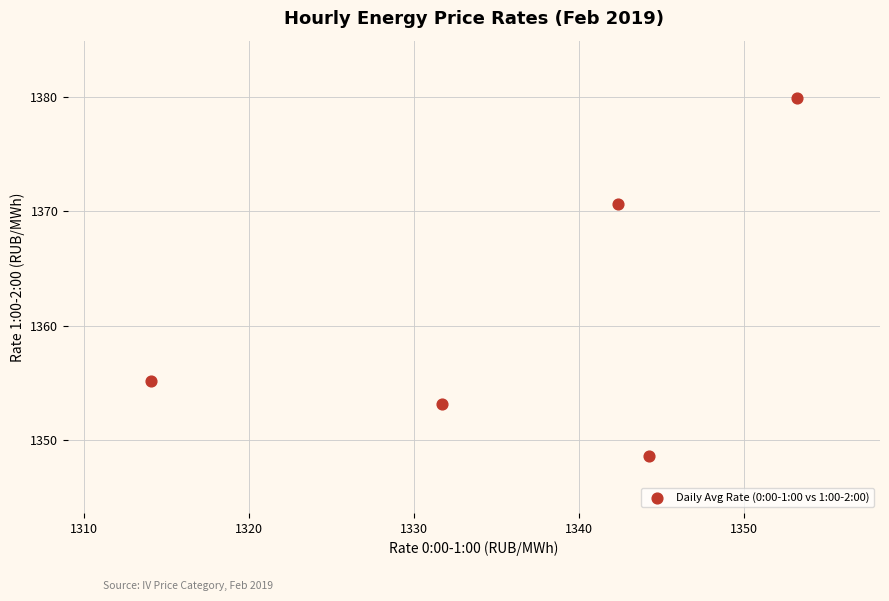

What is the range of Y values (max minus min)?

31.3